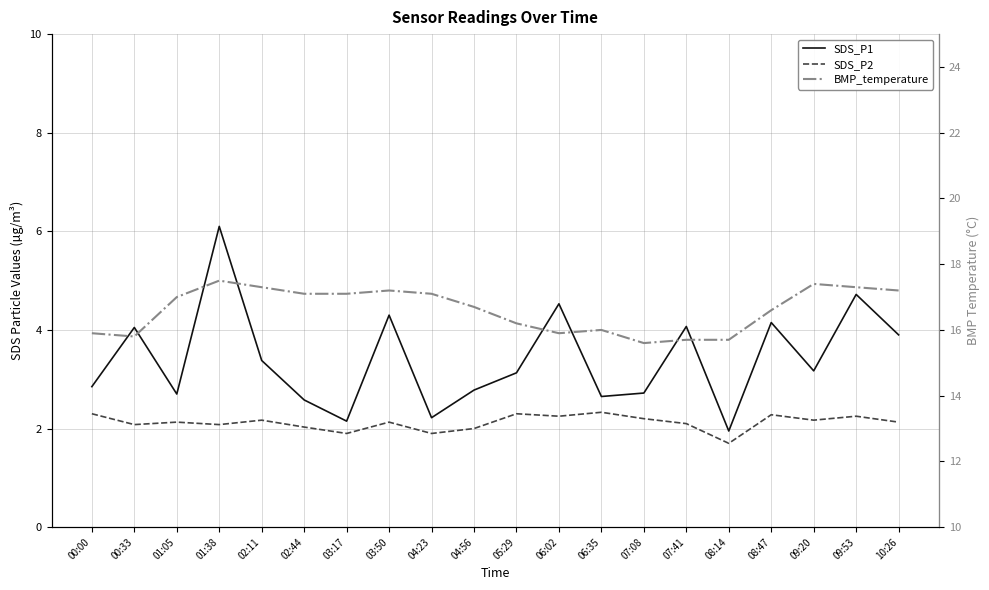

What is the difference between the SDS_P2 values at 02:11 and 03:17?

0.3